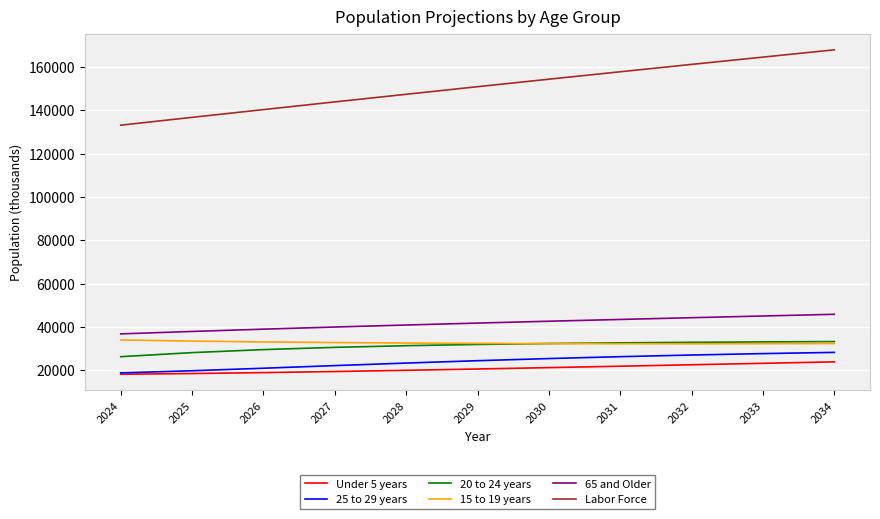

True or false: 25 to 29 years and 15 to 19 years cross at least once.

False